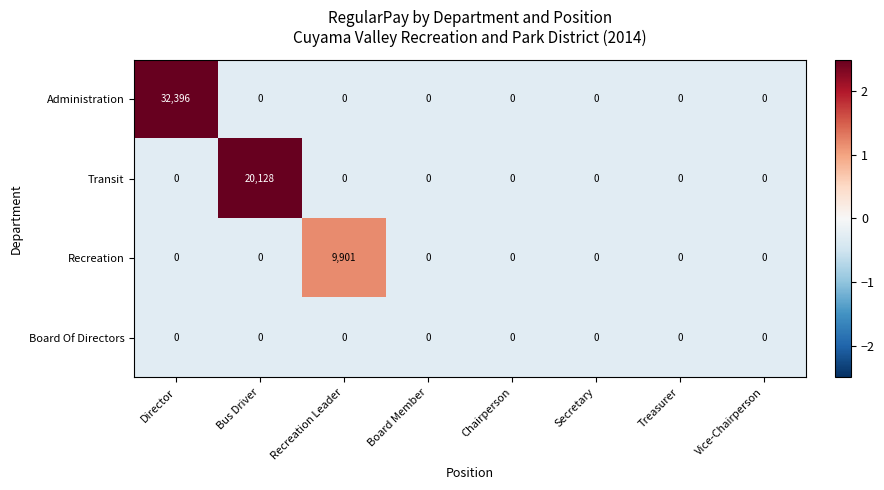

What is the total value across all series at Bus Driver?

20128